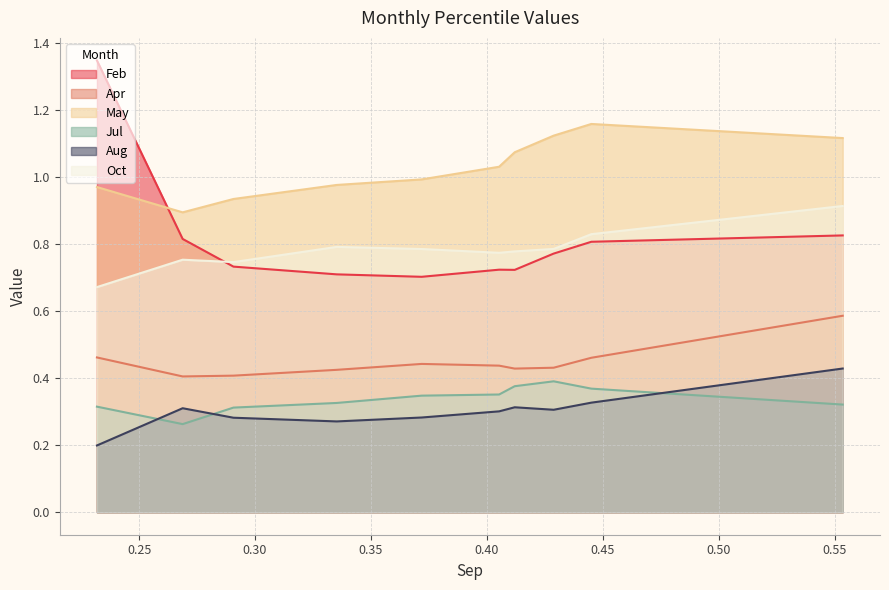

What is the value of the Jul point at the 4th from the left?

0.3